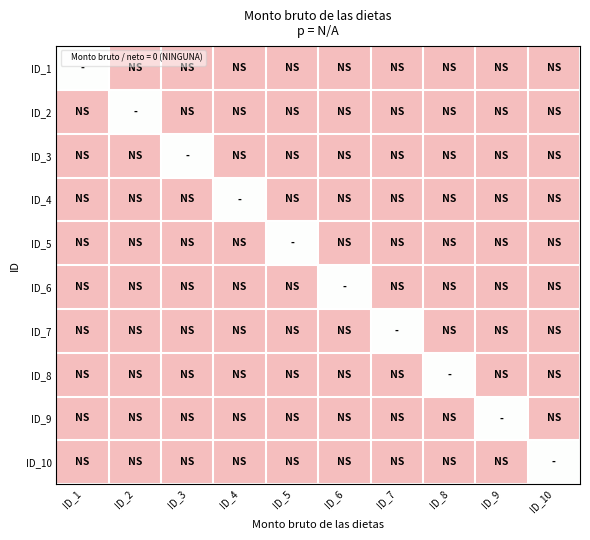

At which category does the chart reach its minimum across all series?

ID_2